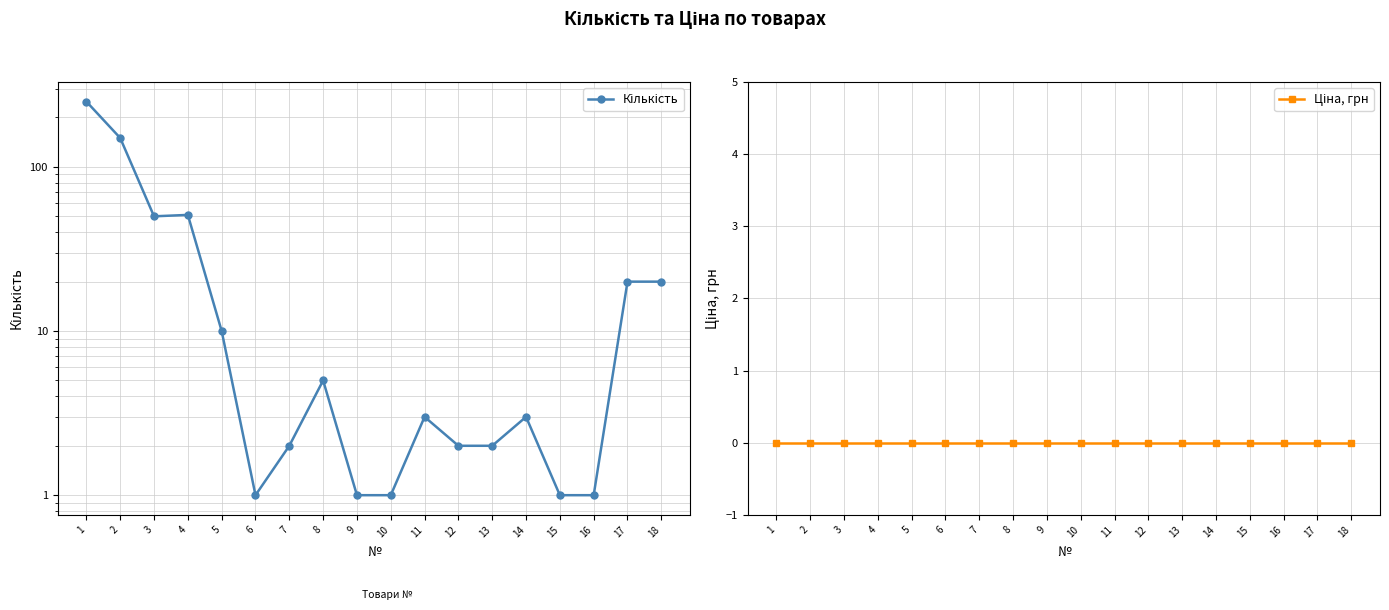

What is the difference between the highest and lowest values at 5?

10